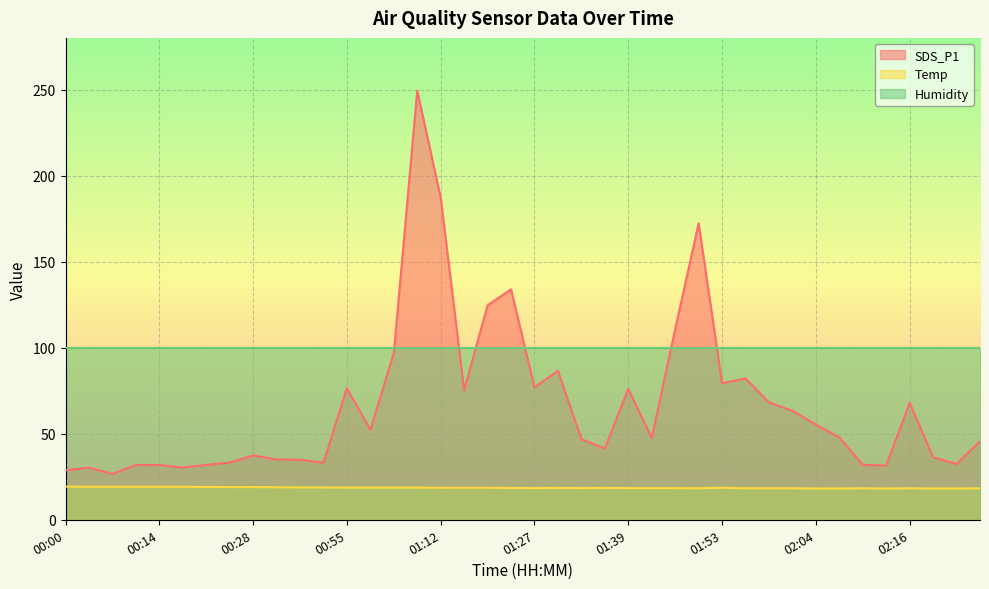

Which series has the largest total across all categories?

Humidity